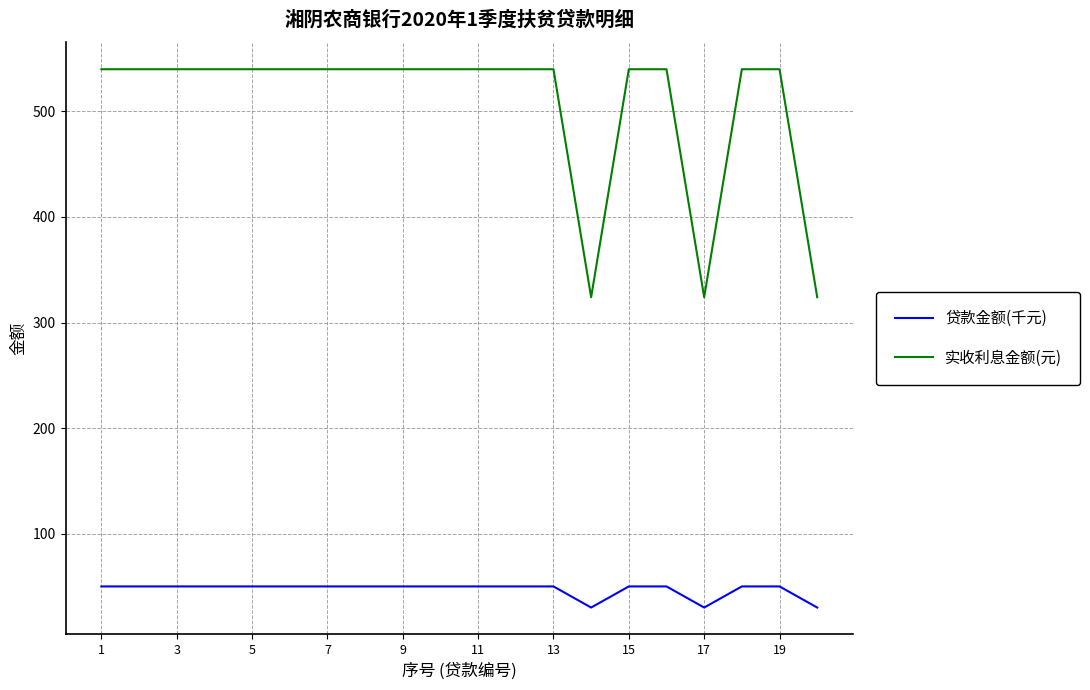

Which series has the largest range (max minus min)?

实收利息金额(元)